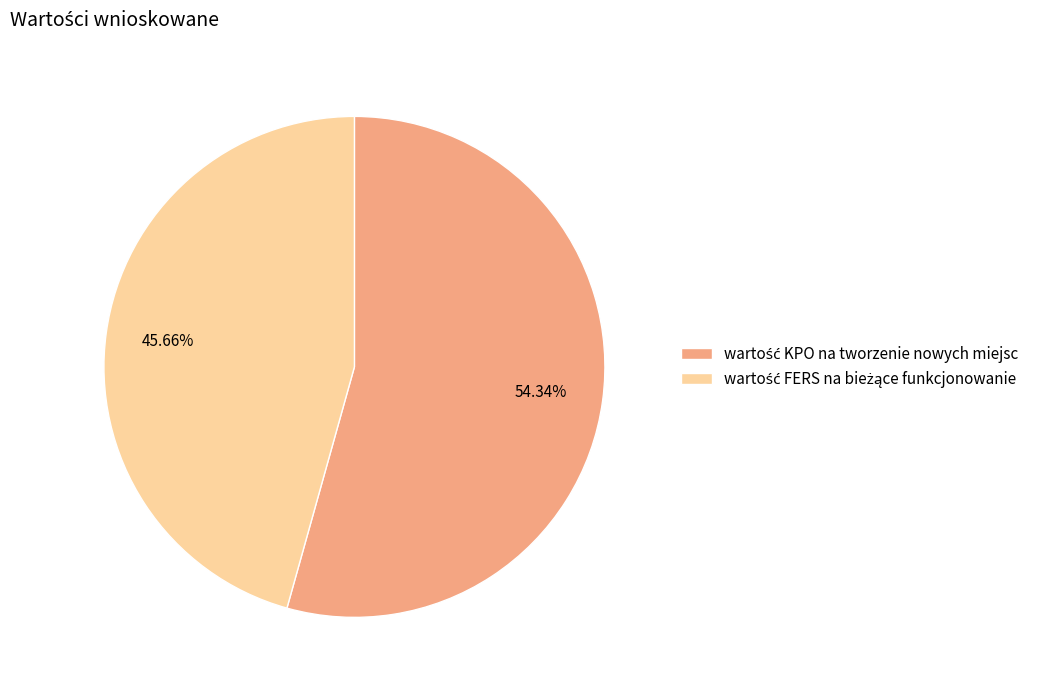

To the nearest percent, what is the average slice percentage?

50%